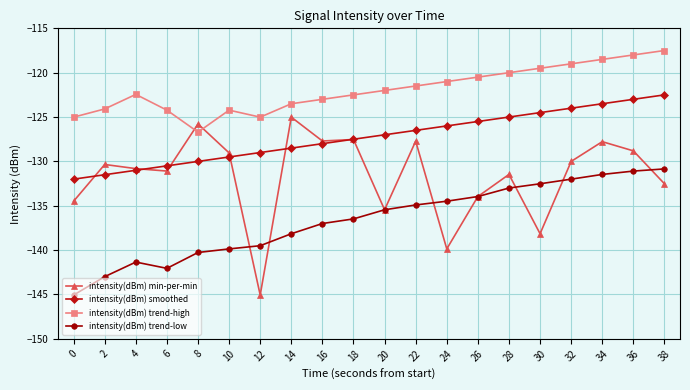

What is the highest value of the intensity(dBm) smoothed series?

-122.5